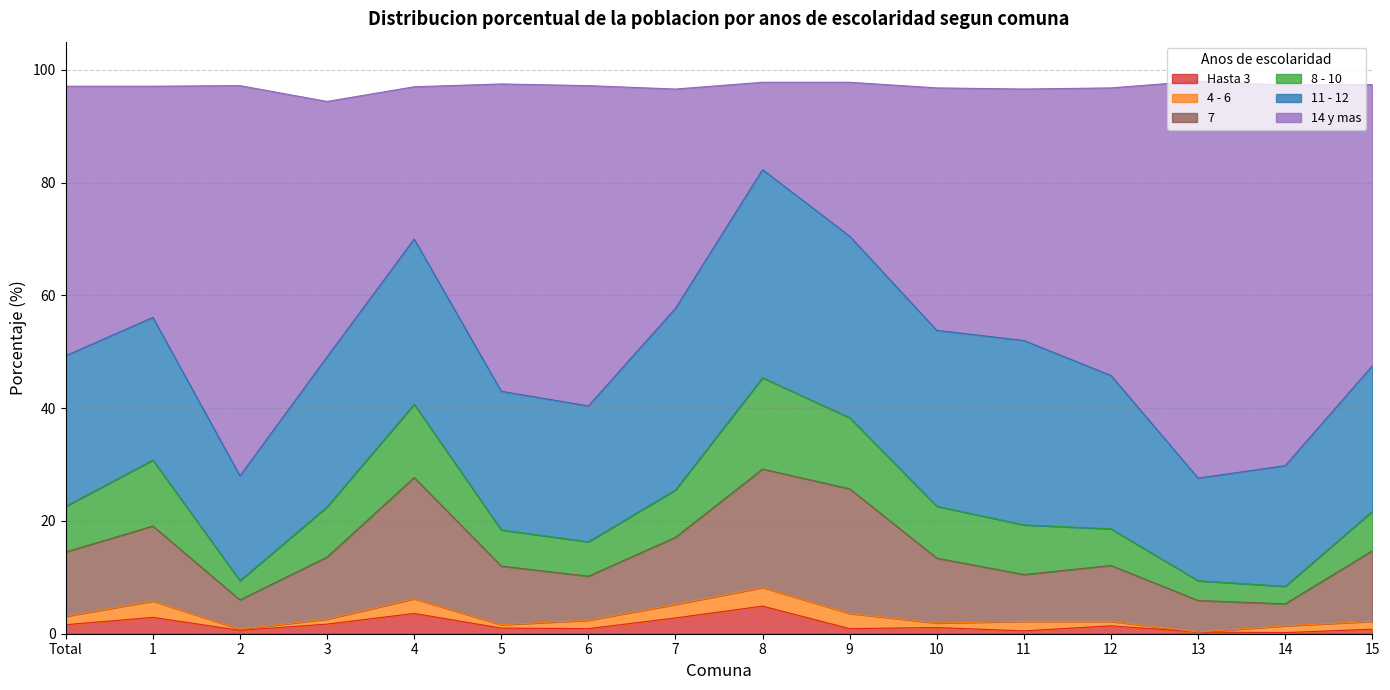

Which series has the widest spread of values?

14 y mas